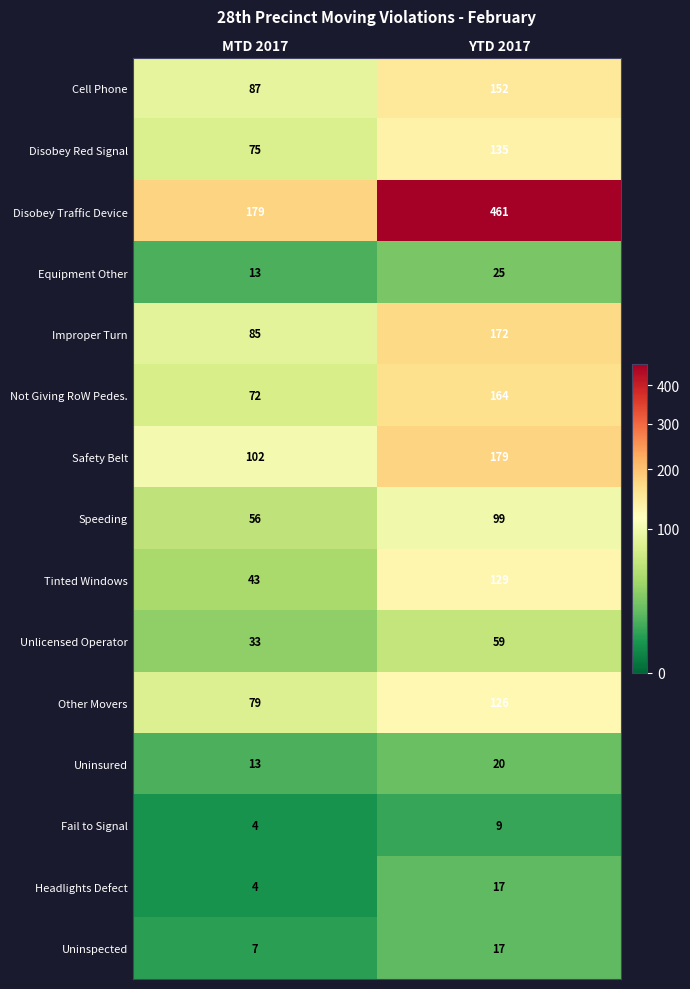

Reading left to right, what are all the values shown in this chart?

Cell Phone: 87	152
Disobey Red Signal: 75	135
Disobey Traffic Device: 179	461
Equipment Other: 13	25
Improper Turn: 85	172
Not Giving RoW Pedes.: 72	164
Safety Belt: 102	179
Speeding: 56	99
Tinted Windows: 43	129
Unlicensed Operator: 33	59
Other Movers: 79	126
Uninsured: 13	20
Fail to Signal: 4	9
Headlights Defect: 4	17
Uninspected: 7	17